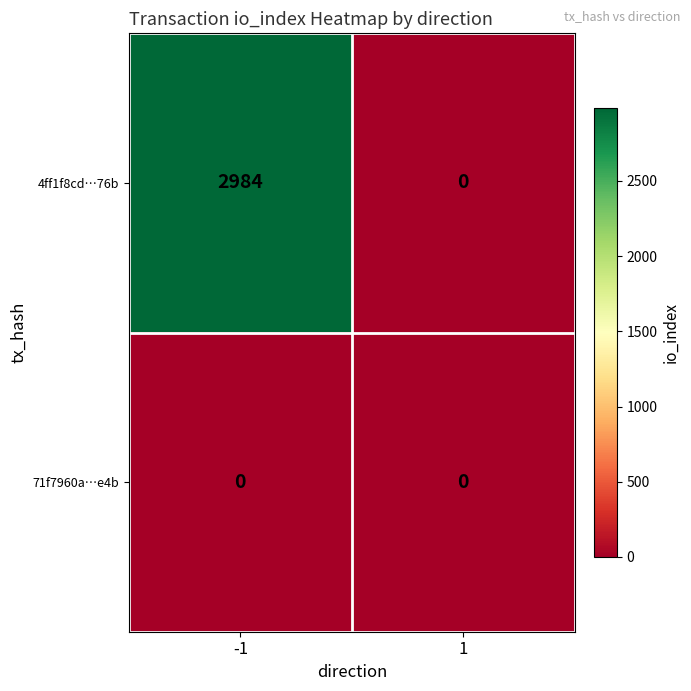

Is it true that 4ff1f8cd…76b equals -1298 at 1?

False